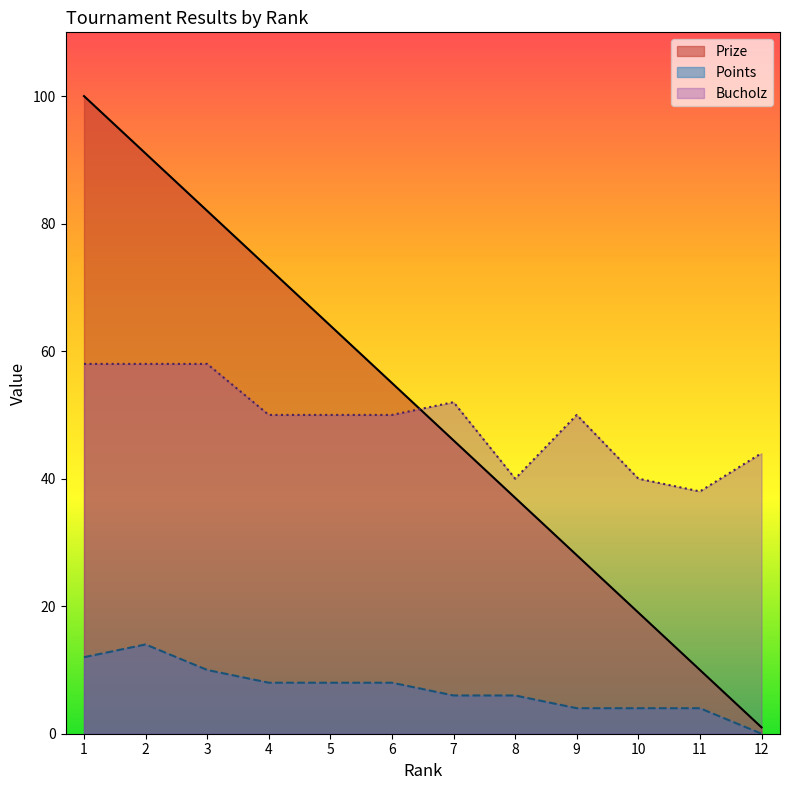

Rank the series at 3 from highest to lowest value.

Prize, Bucholz, Points